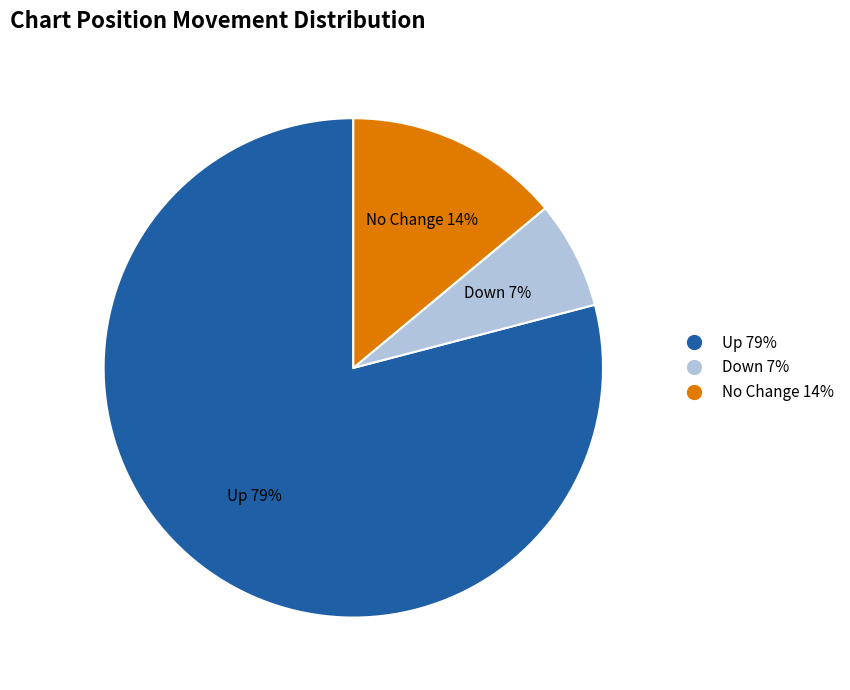

Is there a majority slice in this chart?

Yes